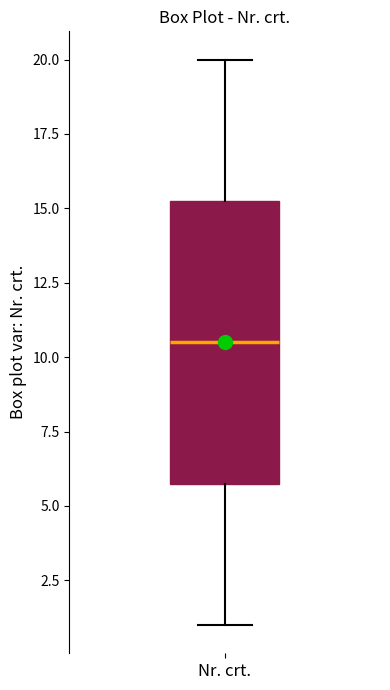

Transcribe this box plot: give where the median line is, the range the box spans, and where the two whiskers end, as read against the y-axis. The values are not printed on the chart, so give them approximately, as read against the axis.

median 10.5, box 6.0 to 15.5, whiskers 1.0 to 20.0